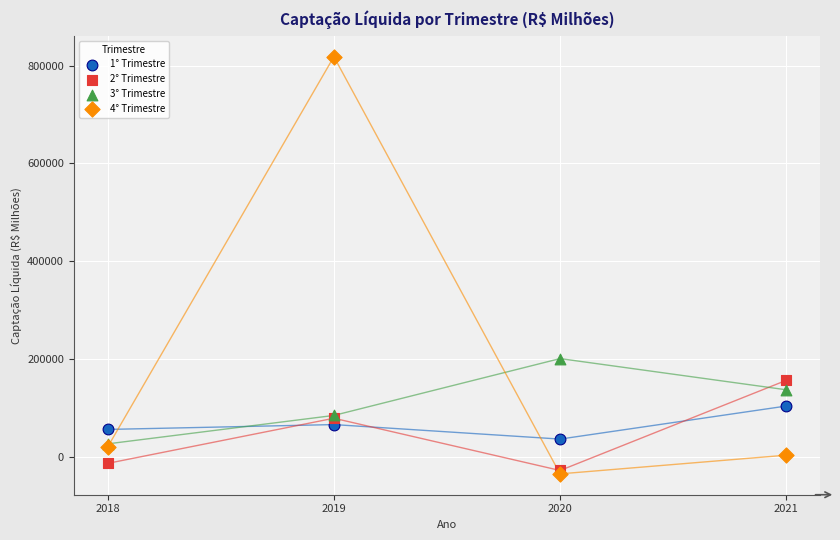

Across all series, what Y value is closest to 392221?

201747.4